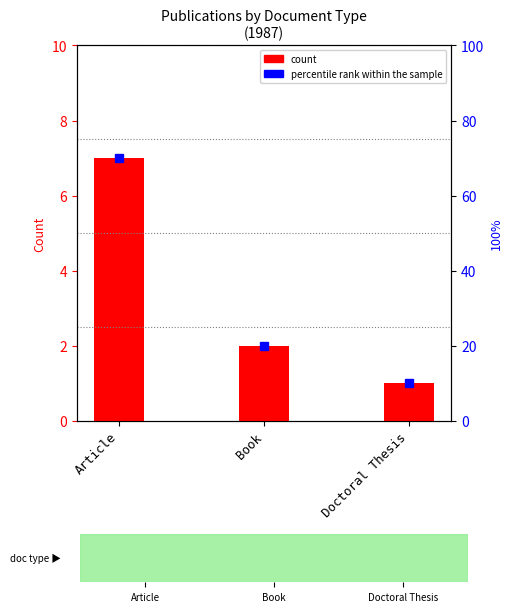

What is the sum of all count values?

10